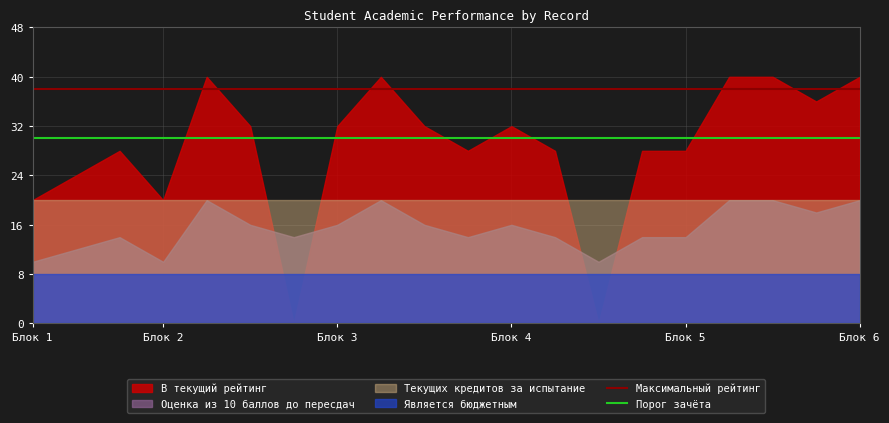

What is the minimum value for Максимальный рейтинг?

38